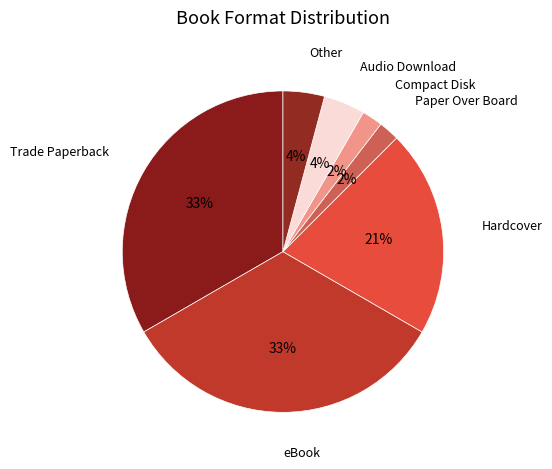

Which slice is the largest?

Trade Paperback